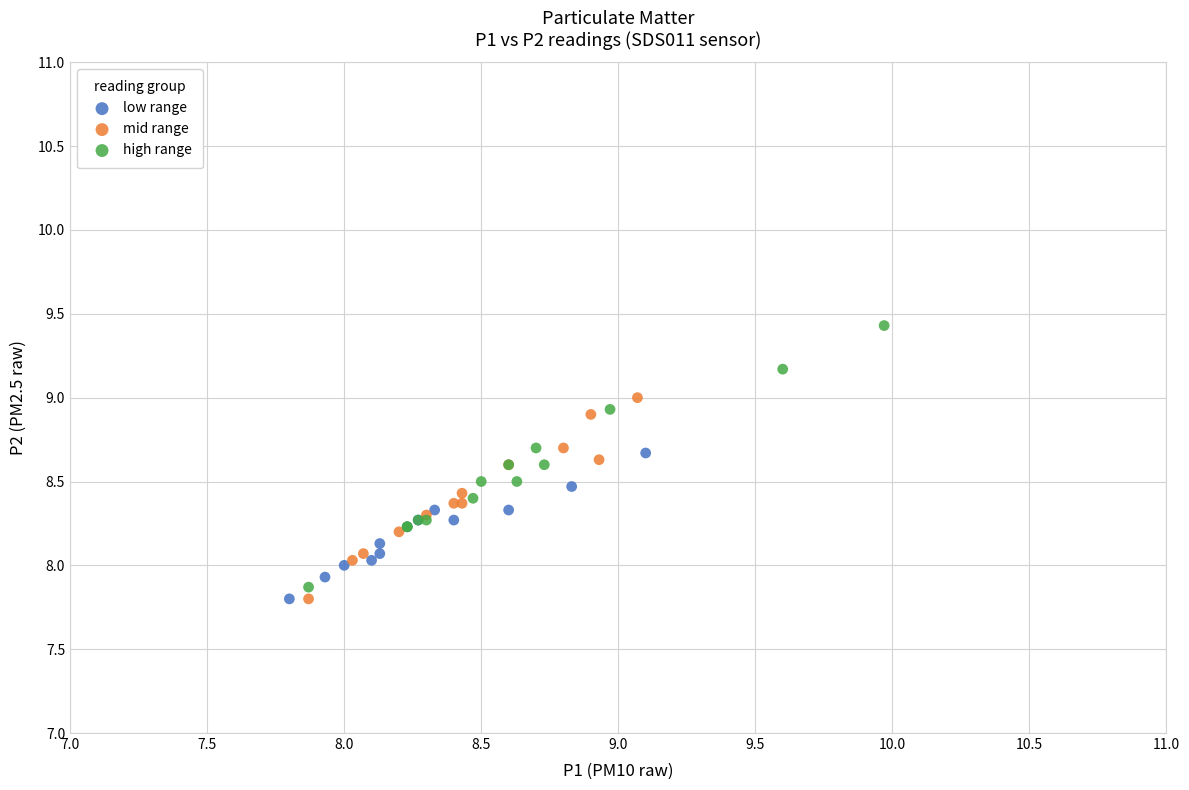

Which series has the widest spread of Y values?

high range